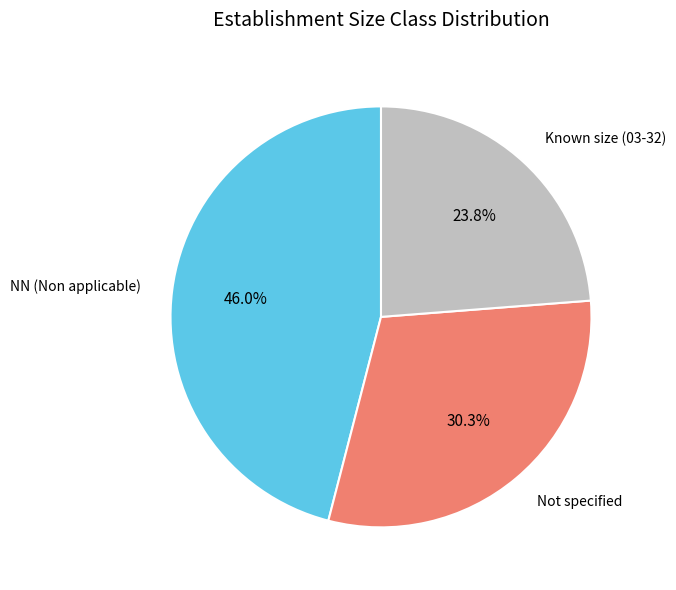

Is there any slice that represents more than half of the pie?

No